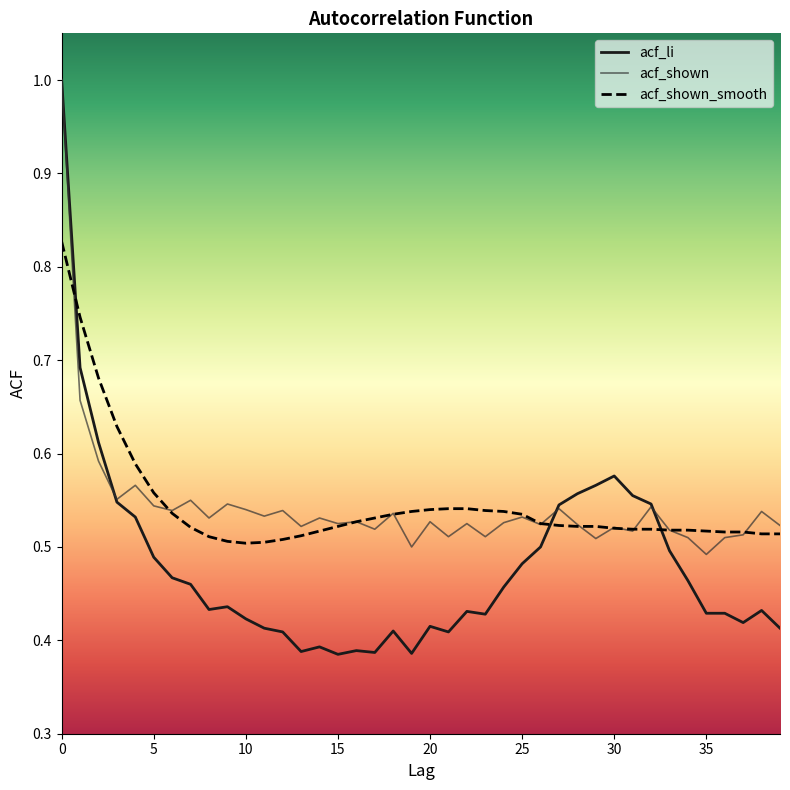

Which series has the widest spread of values?

acf_li